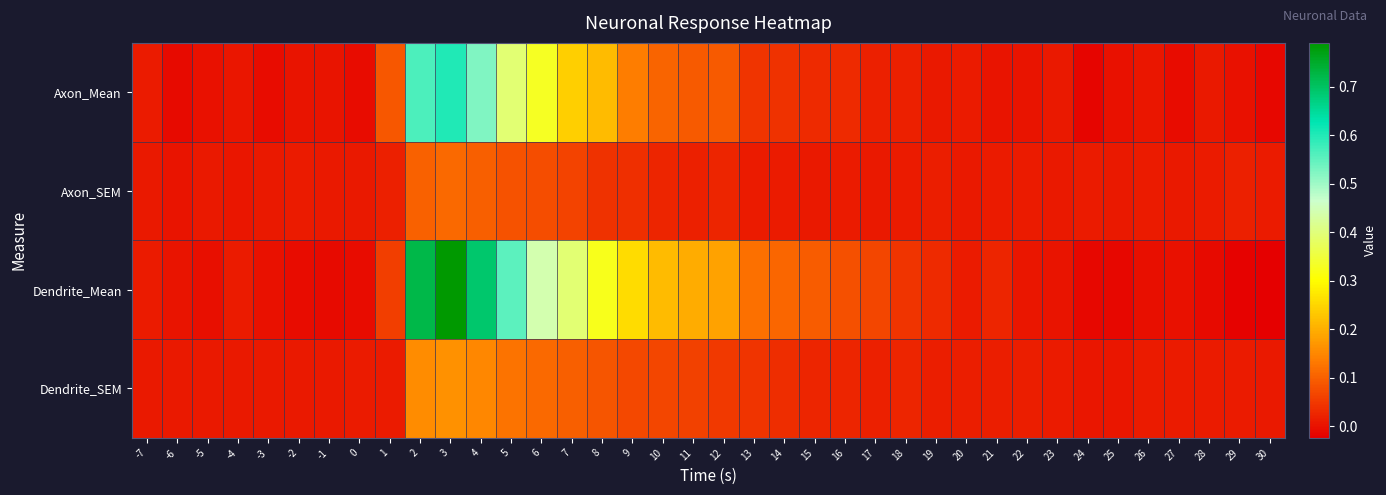

Reading right to left, extract all data points from this chart.

Axon_Mean: 30=-0.0	29=-0.0	28=0.0	27=-0.0	26=0.0	25=-0.0	24=-0.0	23=0.0	22=0.0	21=0.0	20=0.0	19=0.0	18=0.0	17=0.0	16=0.0	15=0.0	14=0.0	13=0.0	12=0.1	11=0.1	10=0.1	9=0.1	8=0.2	7=0.2	6=0.3	5=0.4	4=0.5	3=0.6	2=0.6	1=0.1	0=-0.0	-1=0.0	-2=0.0	-3=-0.0	-4=0.0	-5=-0.0	-6=-0.0	-7=0.0
Axon_SEM: 30=0.0	29=0.0	28=0.0	27=0.0	26=0.0	25=0.0	24=0.0	23=0.0	22=0.0	21=0.0	20=0.0	19=0.0	18=0.0	17=0.0	16=0.0	15=0.0	14=0.0	13=0.0	12=0.0	11=0.0	10=0.0	9=0.0	8=0.0	7=0.1	6=0.1	5=0.1	4=0.1	3=0.1	2=0.1	1=0.0	0=0.0	-1=0.0	-2=0.0	-3=0.0	-4=0.0	-5=0.0	-6=0.0	-7=0.0
Dendrite_Mean: 30=-0.0	29=-0.0	28=-0.0	27=-0.0	26=-0.0	25=-0.0	24=-0.0	23=0.0	22=0.0	21=0.0	20=0.0	19=0.0	18=0.0	17=0.1	16=0.1	15=0.1	14=0.1	13=0.1	12=0.2	11=0.2	10=0.2	9=0.3	8=0.3	7=0.4	6=0.4	5=0.6	4=0.7	3=0.8	2=0.7	1=0.1	0=-0.0	-1=-0.0	-2=-0.0	-3=-0.0	-4=0.0	-5=-0.0	-6=0.0	-7=0.0
Dendrite_SEM: 30=0.0	29=0.0	28=0.0	27=0.0	26=0.0	25=0.0	24=0.0	23=0.0	22=0.0	21=0.0	20=0.0	19=0.0	18=0.0	17=0.0	16=0.0	15=0.0	14=0.0	13=0.0	12=0.1	11=0.1	10=0.1	9=0.1	8=0.1	7=0.1	6=0.1	5=0.1	4=0.1	3=0.2	2=0.2	1=0.0	0=0.0	-1=0.0	-2=0.0	-3=0.0	-4=0.0	-5=0.0	-6=0.0	-7=0.0